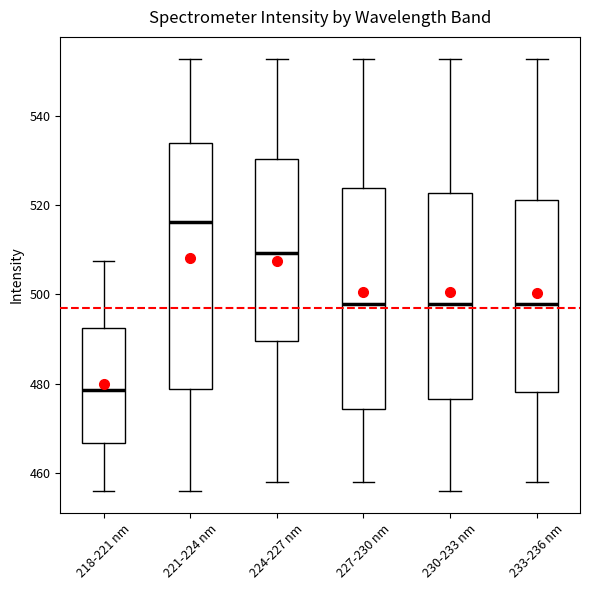

Which box is the tallest, from its lower edge to its upper edge?

221-224 nm